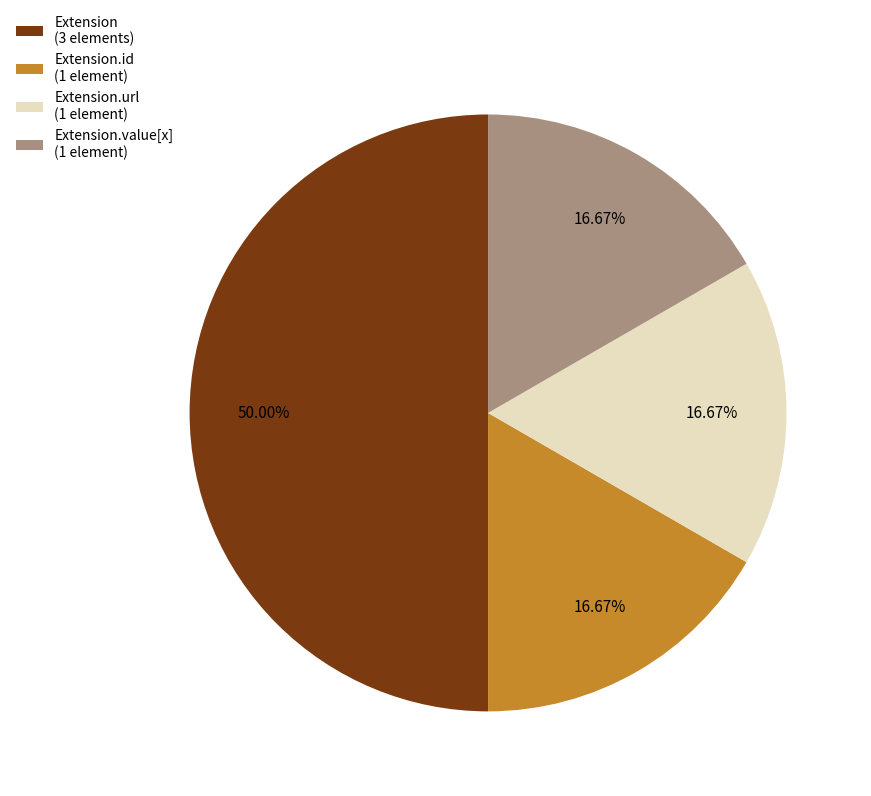

To the nearest percent, what is the average slice percentage?

25%